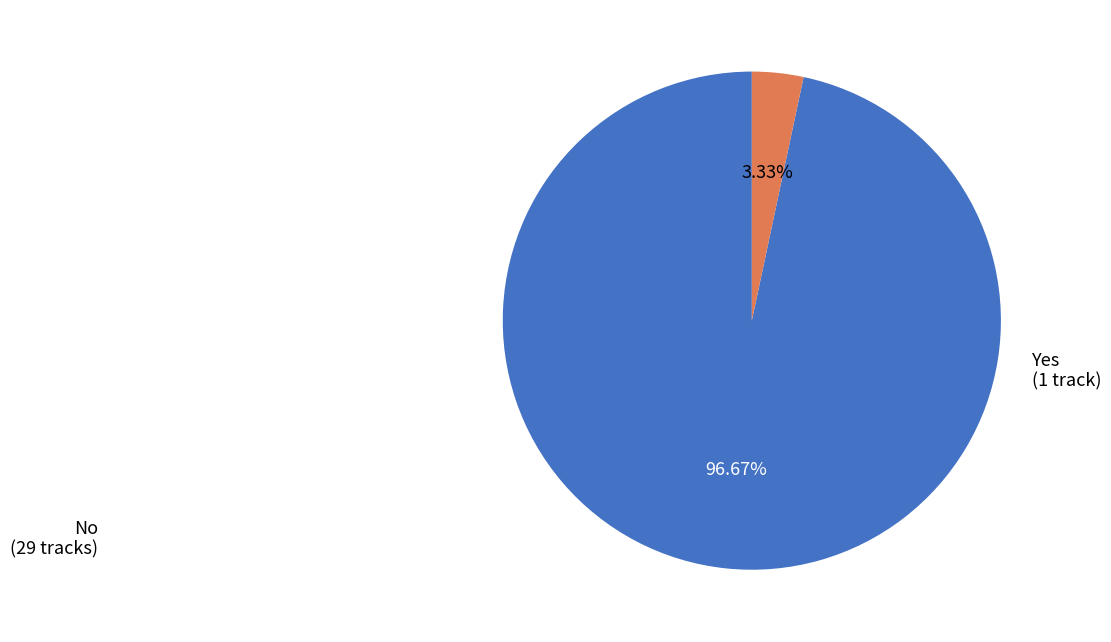

Does any single category account for the majority?

Yes